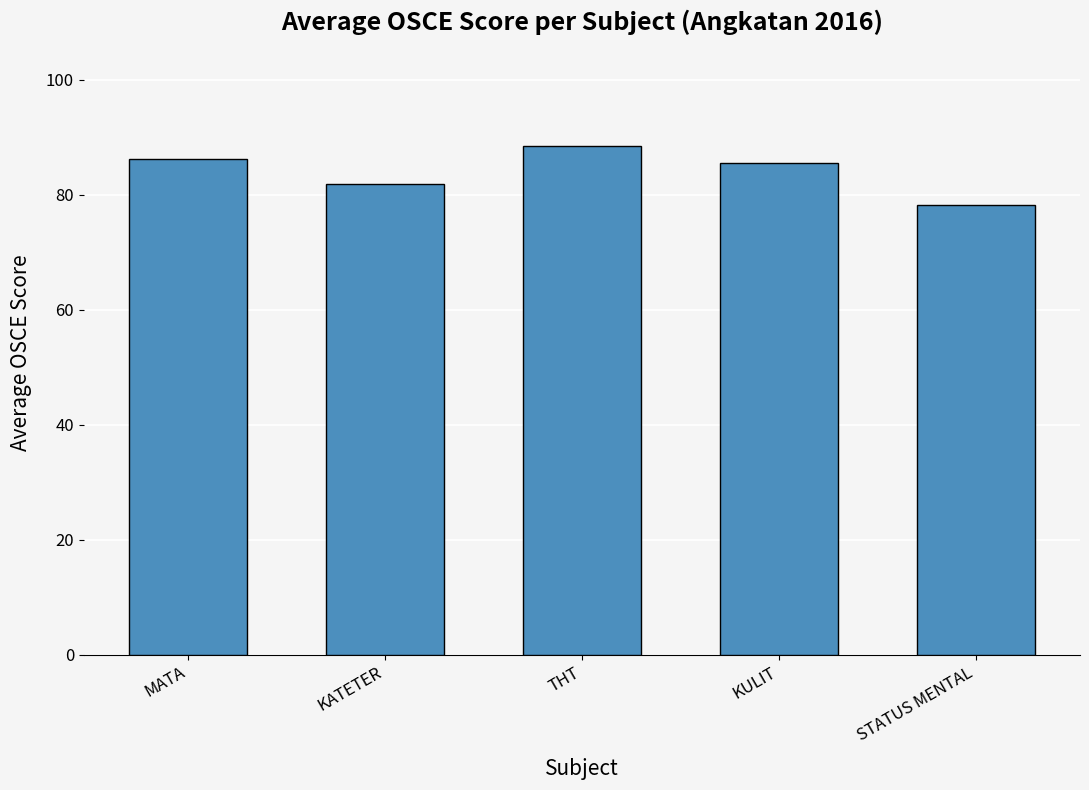

What is the change in value from KATETER to KULIT?

+3.7